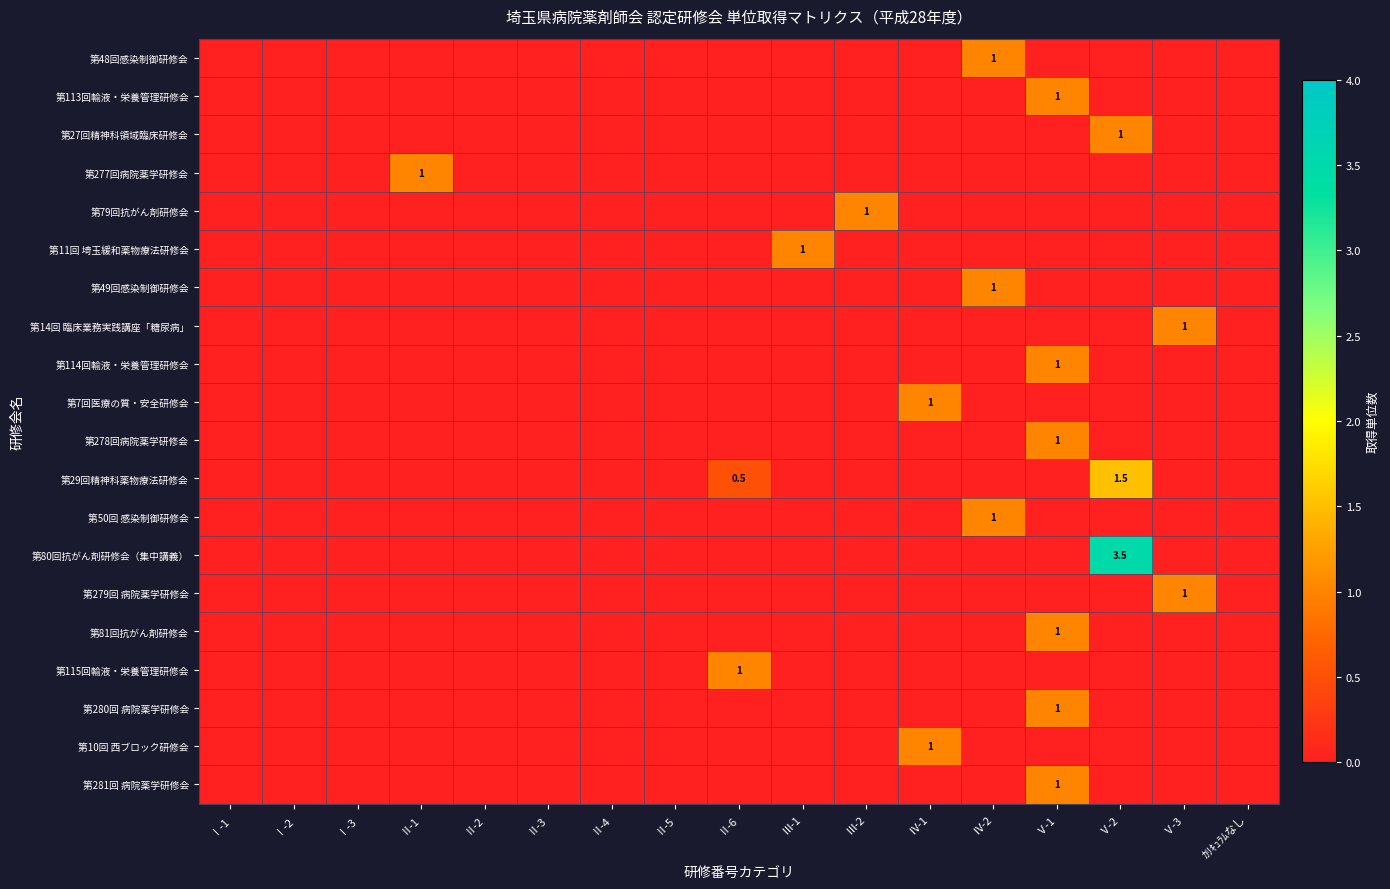

Is the value of 第14回 臨床業務実践講座「糖尿病」 at Ⅰ-2 greater than the value of 第115回輸液・栄養管理研修会 at Ⅱ-3?

No